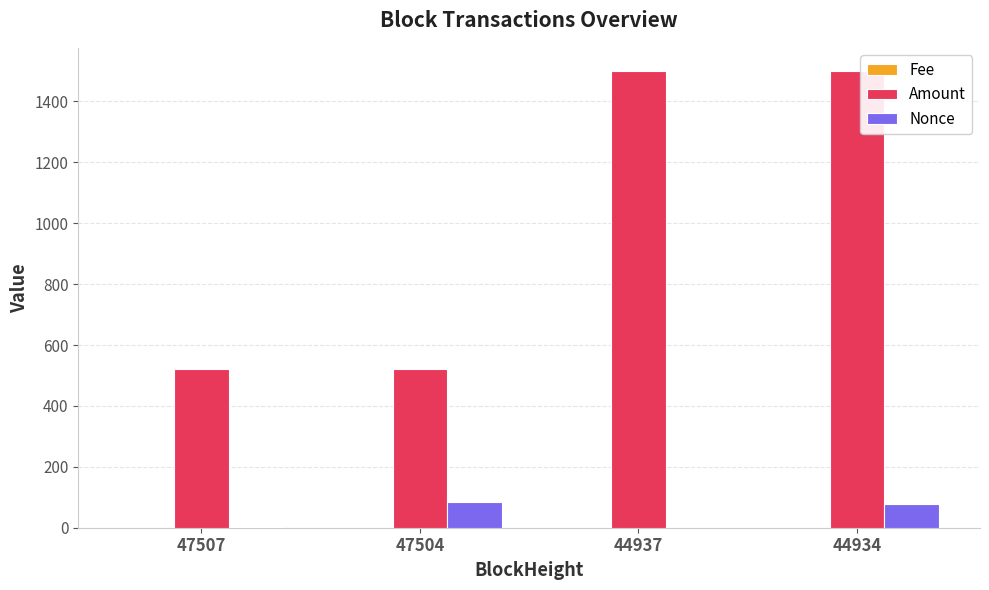

What is the highest value of the Amount series?

1501.0